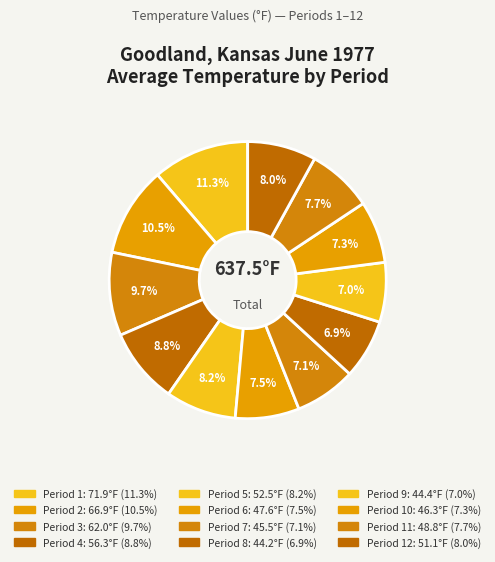

How many slices are in this pie chart?

12